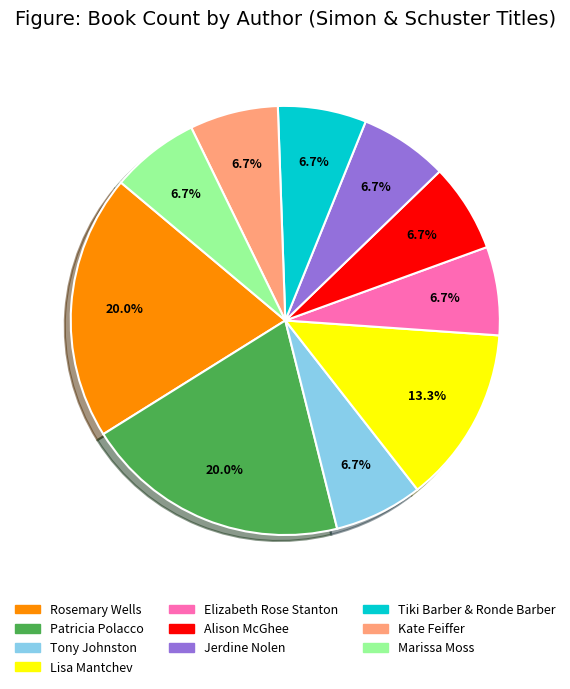

What percentage is NOT represented by Elizabeth Rose Stanton?

93.3%